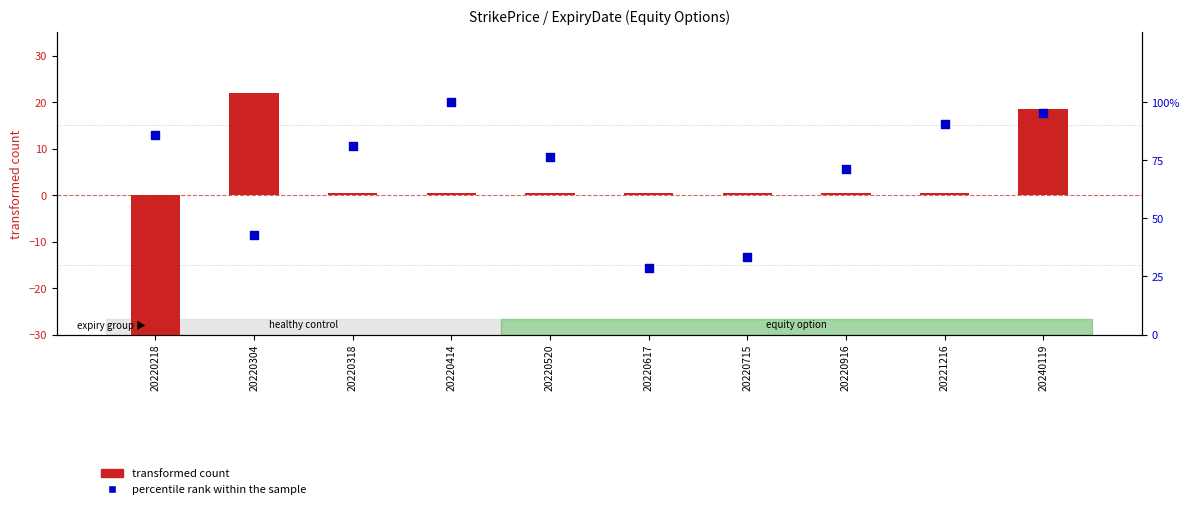

What is the total value across all series at 20220617?

29.1